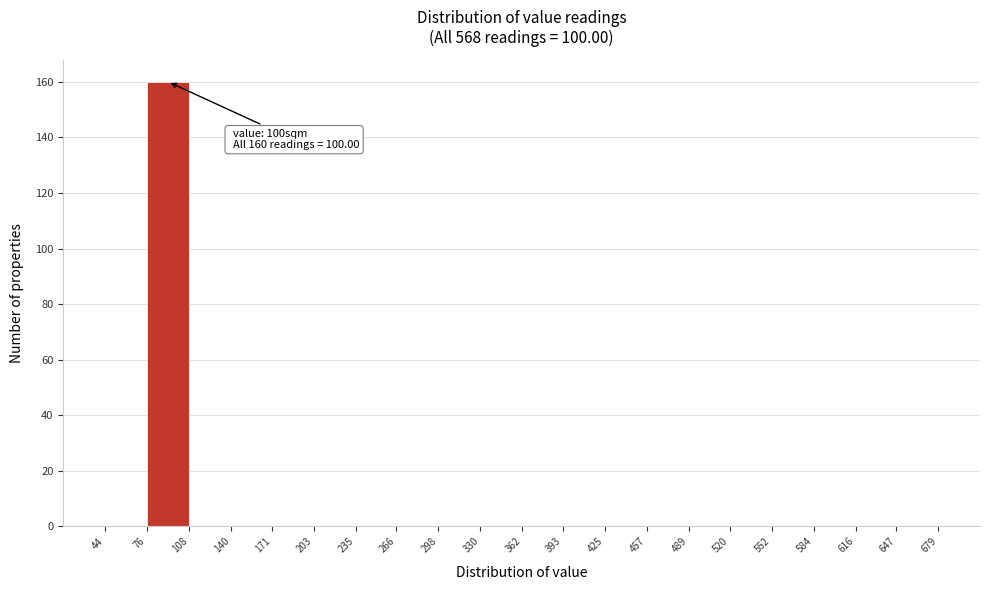

Over which range of the x-axis is the bar tallest?

76 to 108